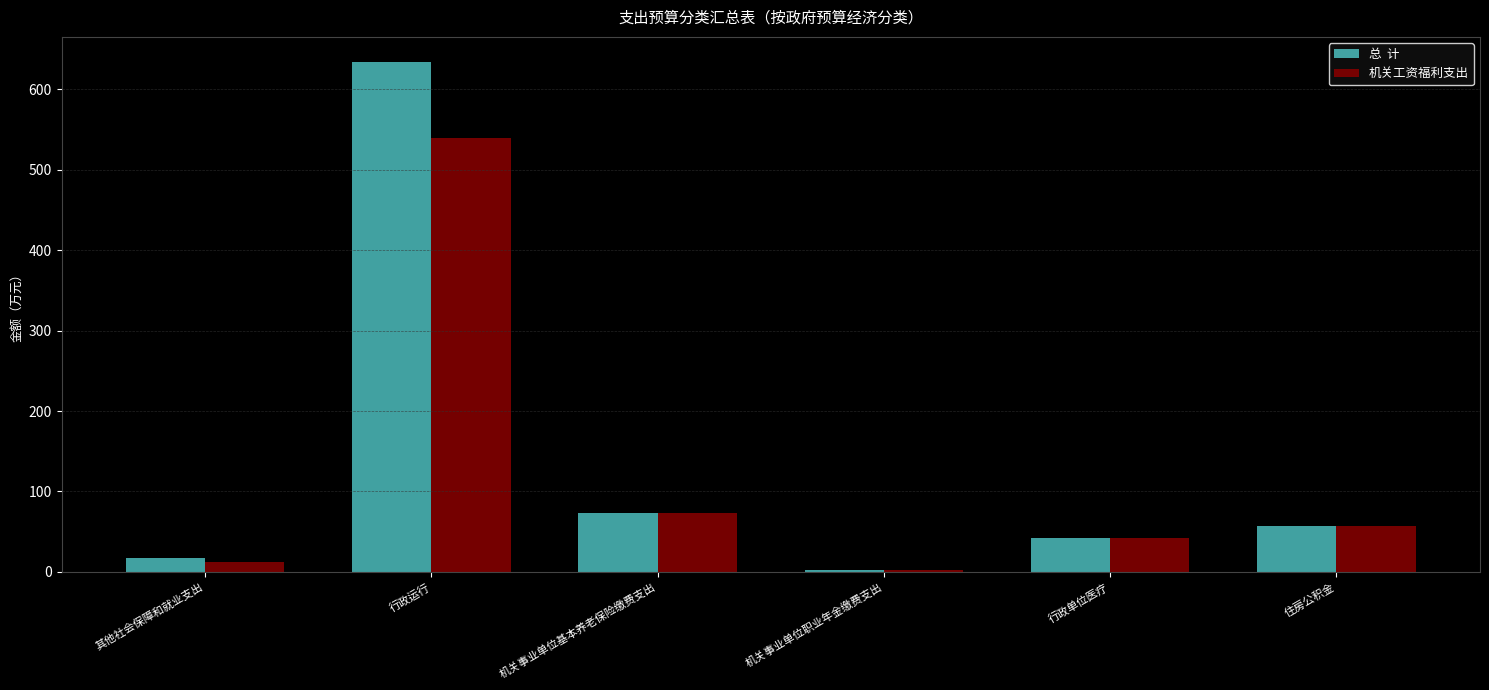

How many distinct data groups are displayed?

2